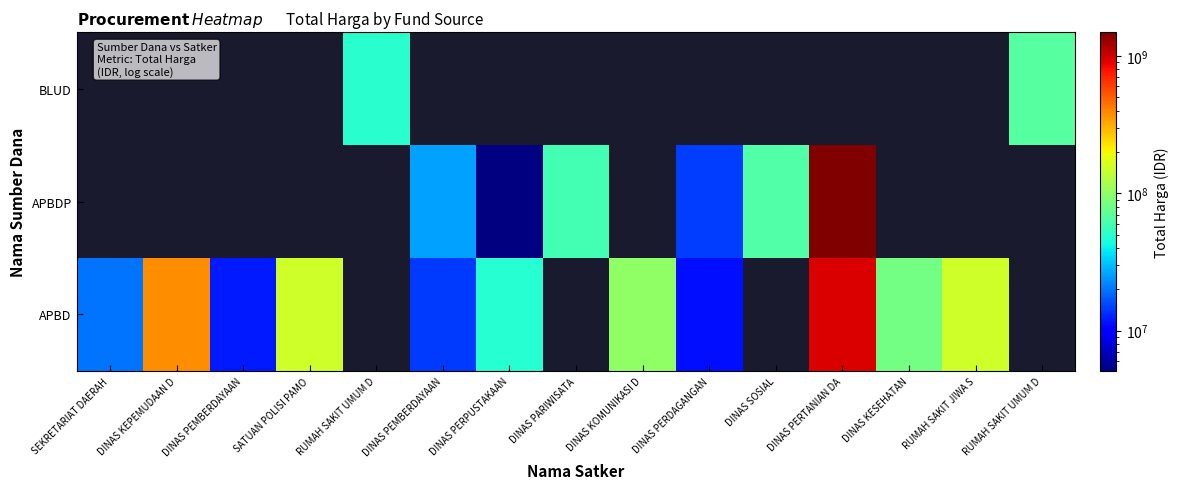

How many data points does each series have?

15